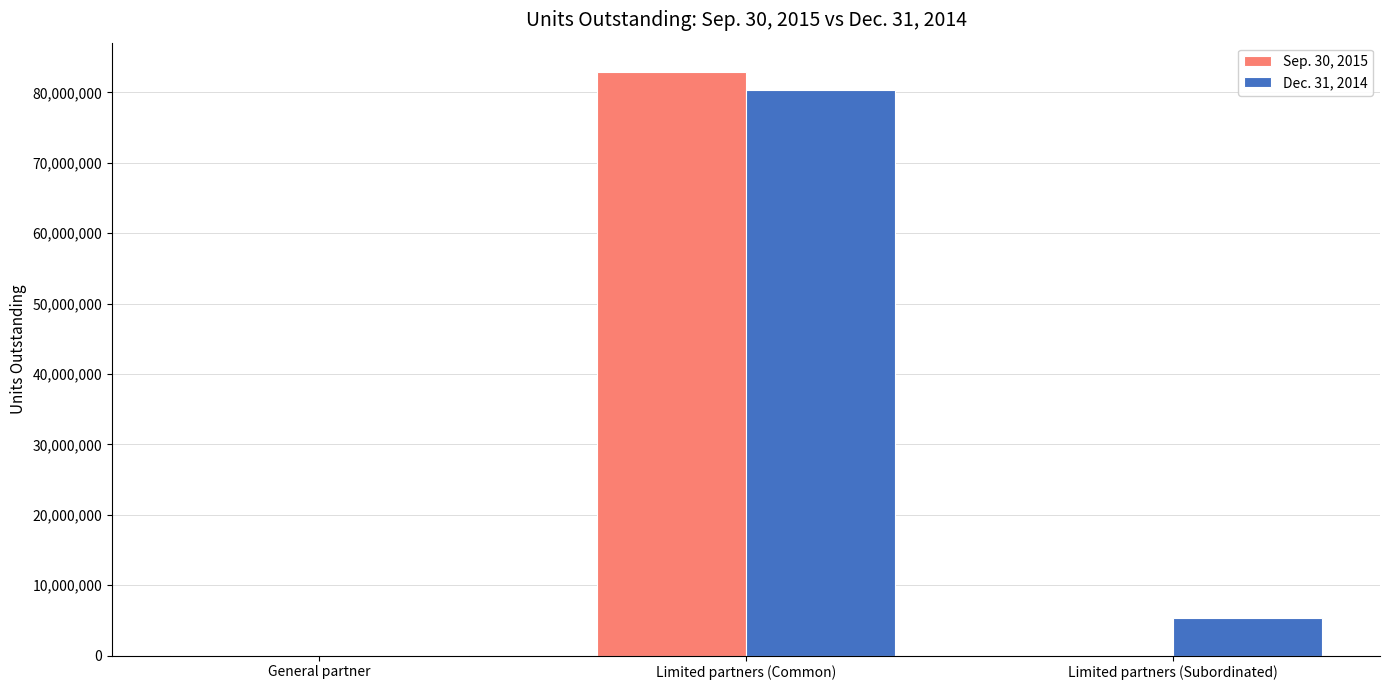

Count the number of categories in the chart.

3